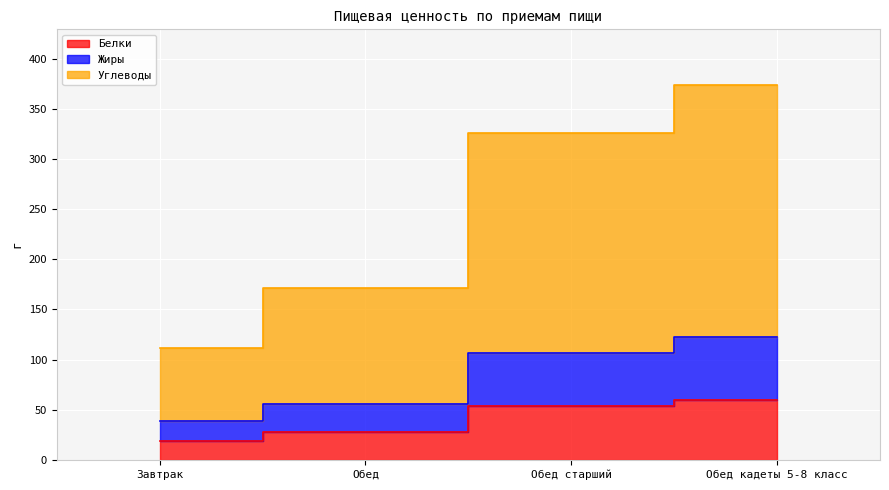

True or false: Углеводы has a value of 179.5 at Завтрак.

False